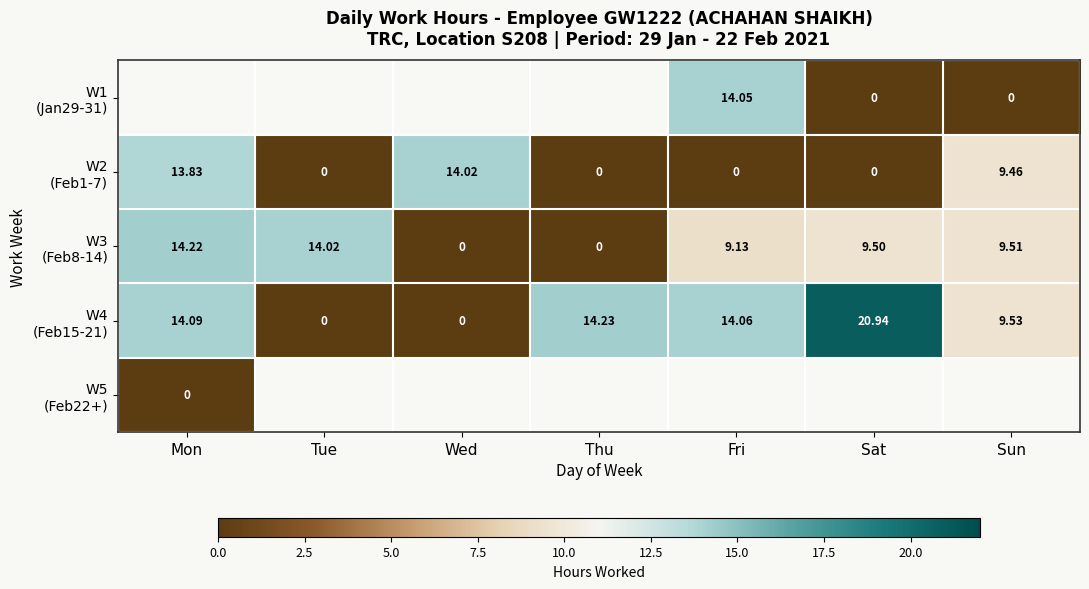

Which series changed the most between Wed and Fri?

W4 (Feb15-21)